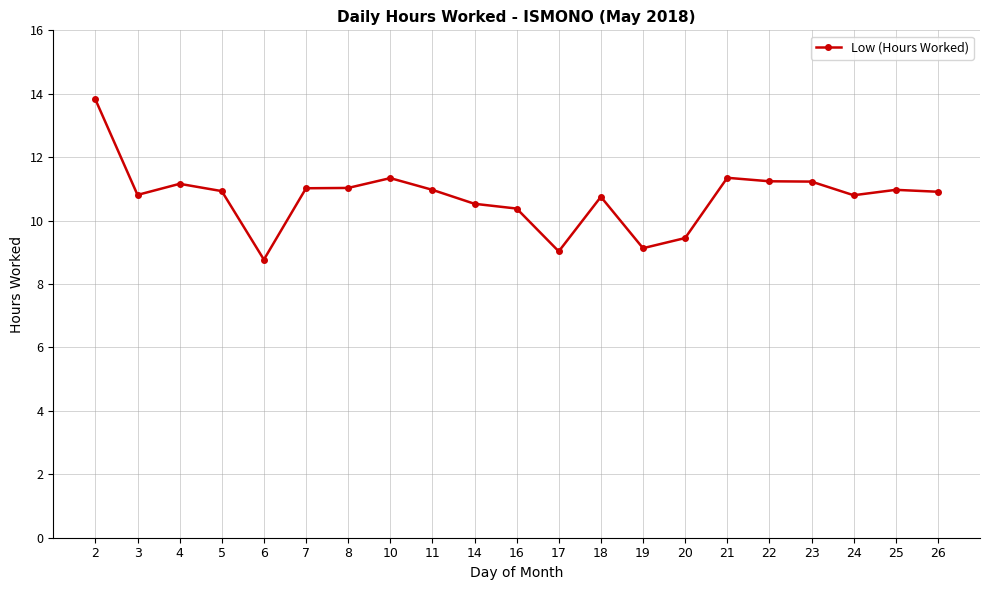

Which has a higher value, 17 or 25?

25